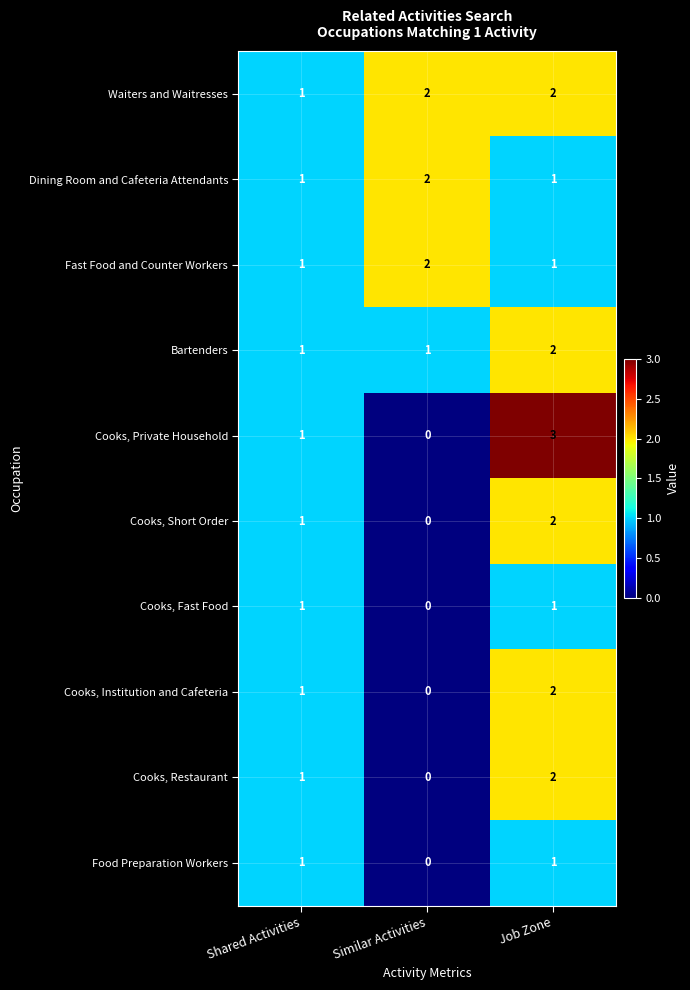

Which category has the lowest value across all series?

Similar Activities